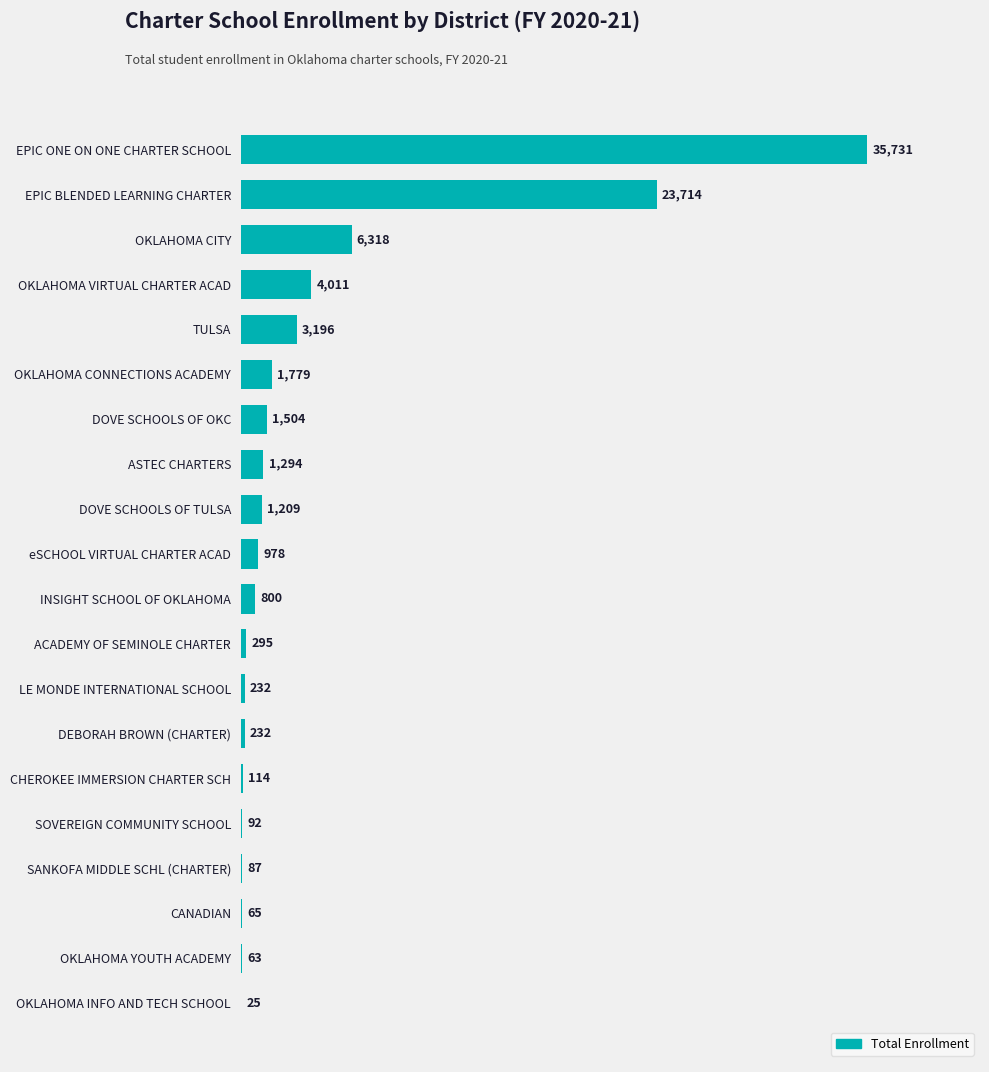

Is it true that the value at OKLAHOMA CITY is 6318?

True